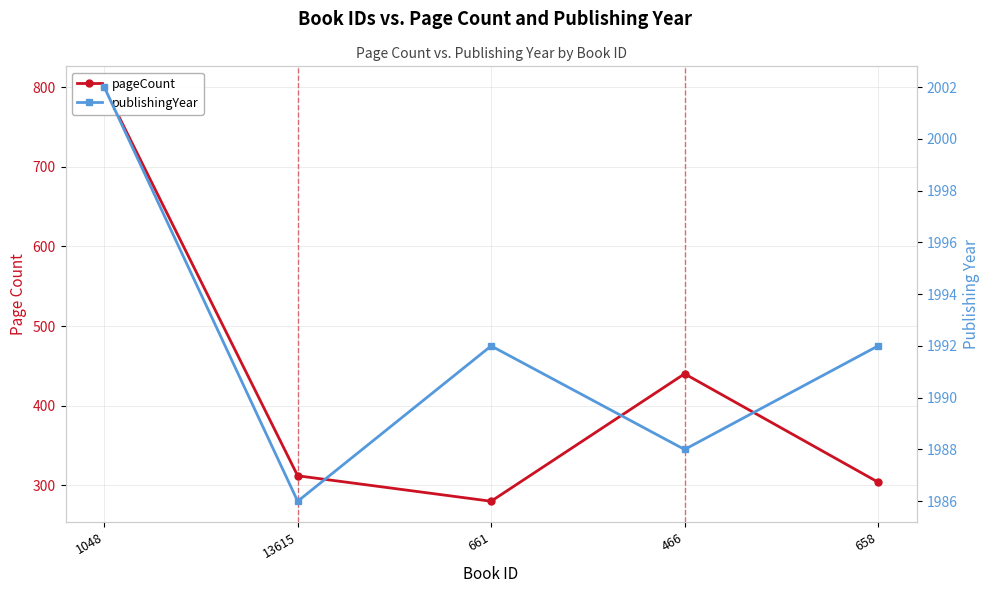

Reading right to left, extract all data points from this chart.

pageCount: 658=304	466=440	661=280	13615=312	1048=800
publishingYear: 658=1992	466=1988	661=1992	13615=1986	1048=2002